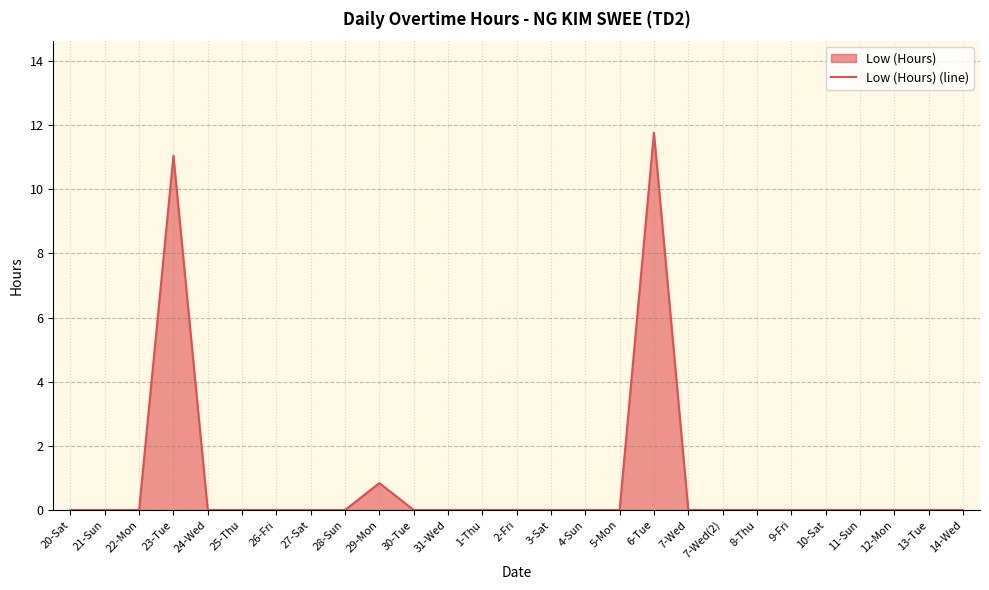

What is the label of the 13th point from the left?

1-Thu